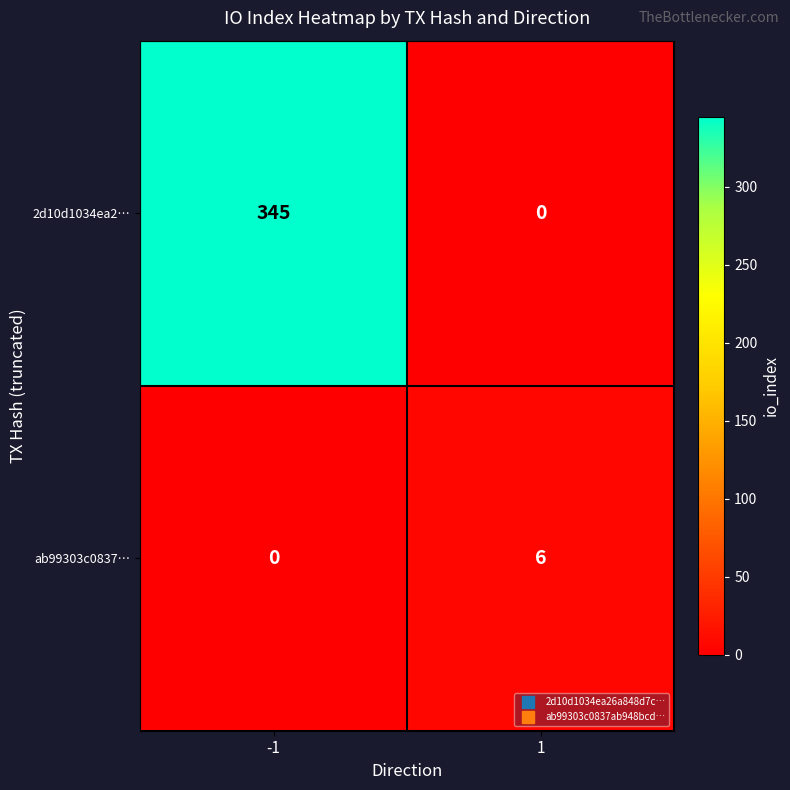

The value of ab99303c0837… at -1 is 0. True or false?

True